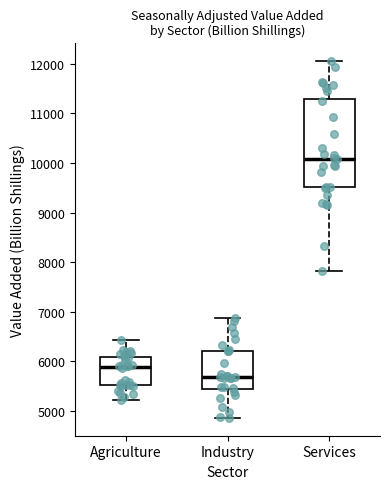

Which box has the lowest median line?

Industry